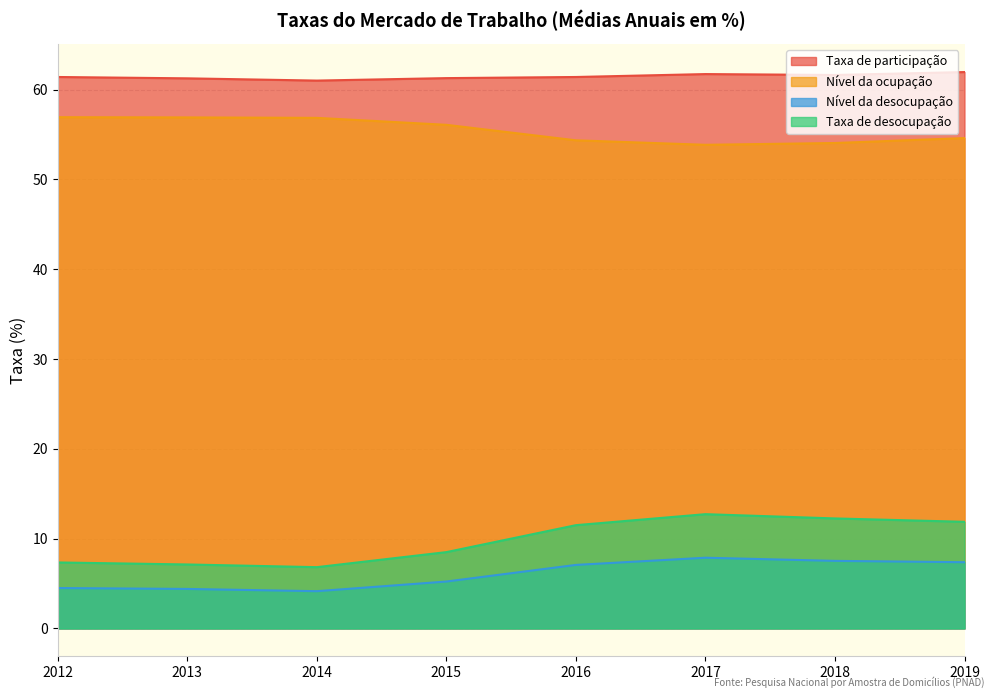

Is the value of Taxa de desocupação at 2016 greater than the value of Nível da ocupação at 2014?

No